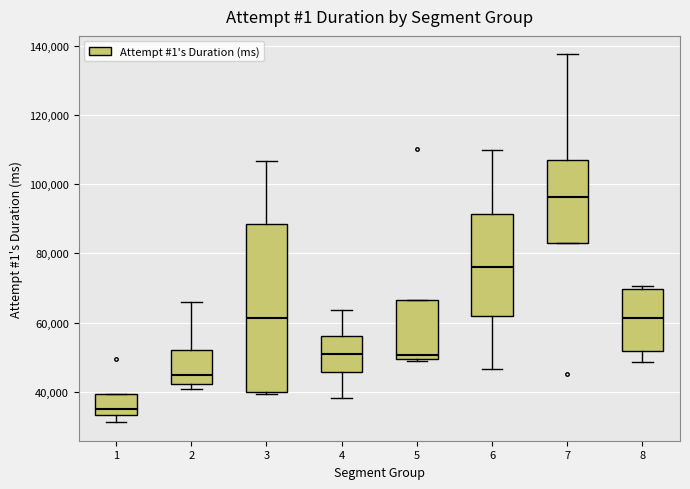

Reading left to right, read every box against the y-axis: the position of its median line, the range the box covers, and the ends of its whiskers. The values are not printed on the chart, so give them approximately, as read against the axis.

1: median 36000, box 34000 to 40000, whiskers 32000 to 40000
2: median 44000, box 42000 to 52000, whiskers 40000 to 66000
3: median 62000, box 40000 to 88000, whiskers 40000 (just below the box's lower edge) to 106000
4: median 50000, box 46000 to 56000, whiskers 38000 to 64000
5: median 50000 (just above the box's lower edge), box 50000 to 66000, whiskers 50000 to 66000
6: median 76000, box 62000 to 92000, whiskers 46000 to 110000
7: median 96000, box 84000 to 106000, whiskers 84000 to 138000
8: median 62000, box 52000 to 70000, whiskers 48000 to 70000 (just above the box's upper edge)